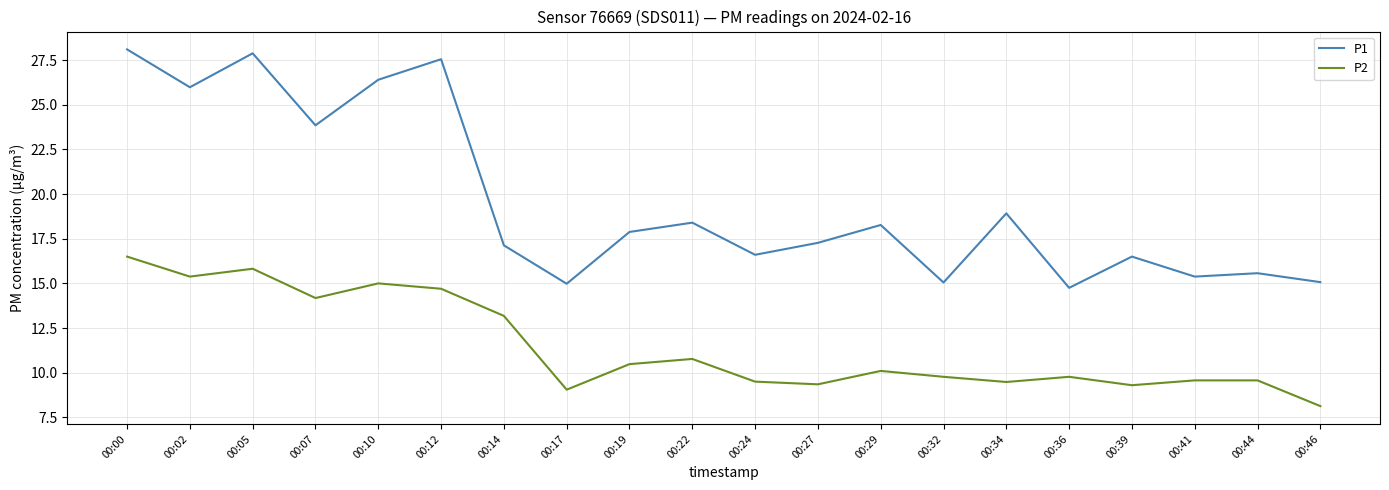

What value does the P2 series have at 00:22?

10.8